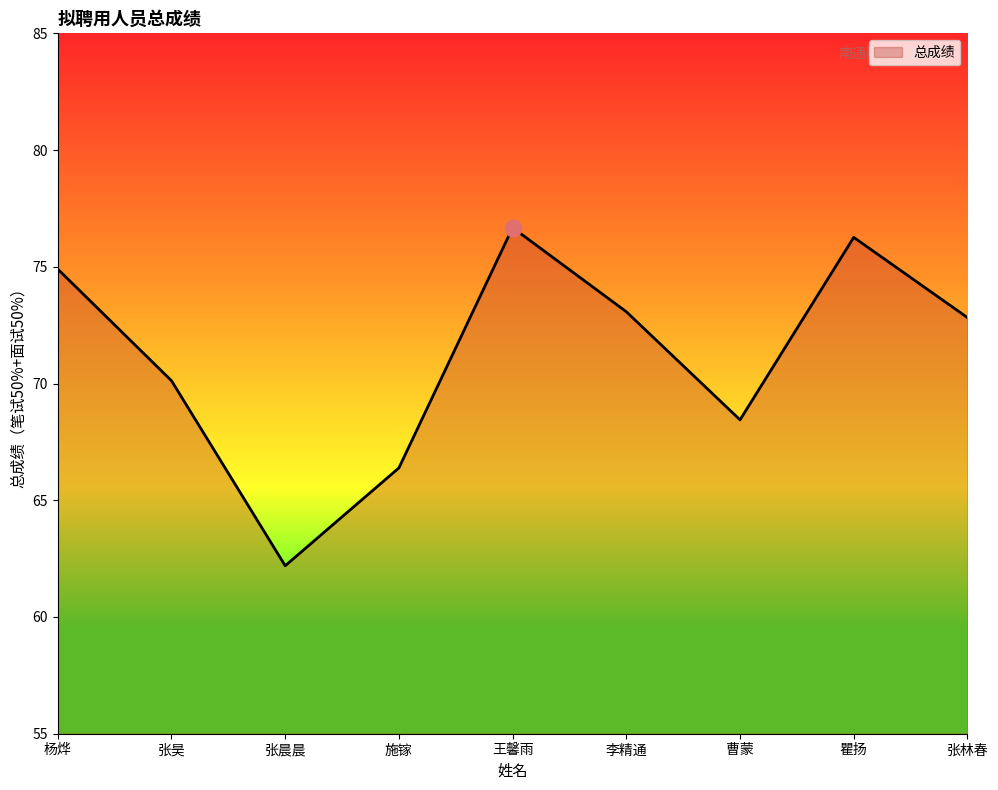

Approximately how many times larger is the value at 张晨晨 compared to 瞿扬?

0.8